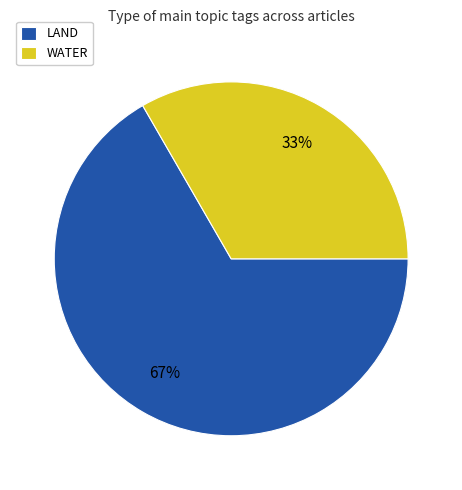

Which slice is the largest?

LAND